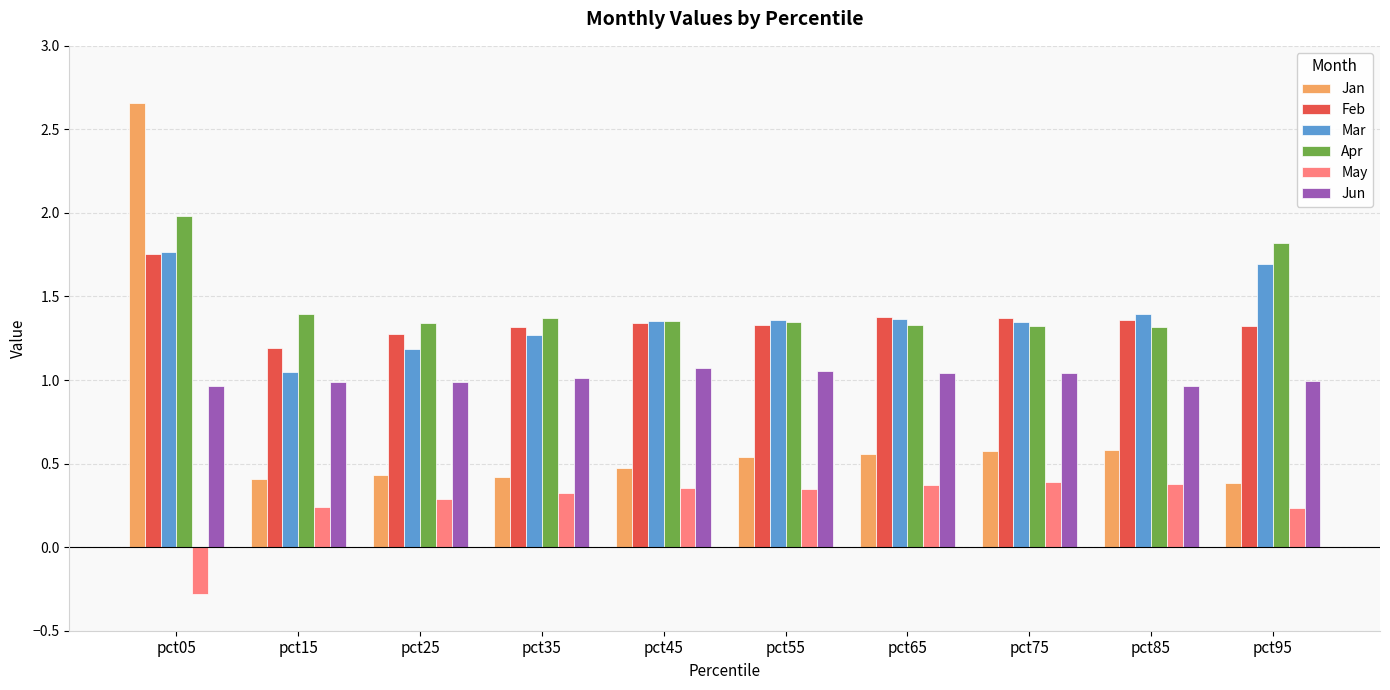

Which label corresponds to the smallest value in the chart?

pct05